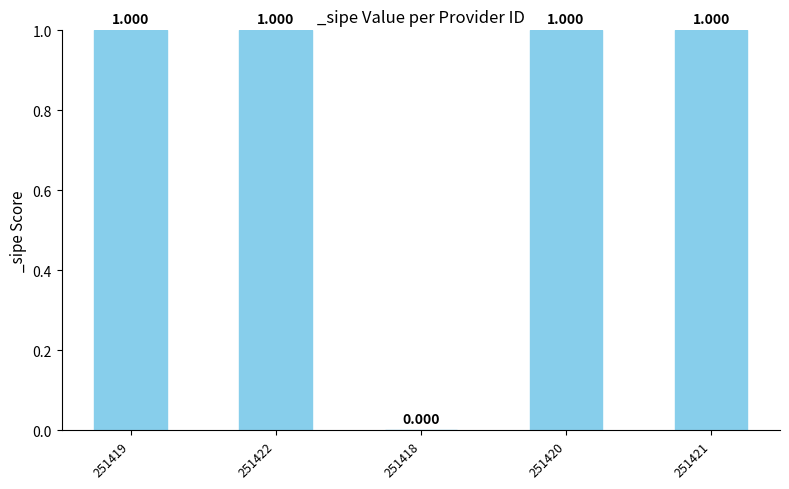

Reading right to left, extract all data points from this chart.

251421=1	251420=1	251418=0	251422=1	251419=1